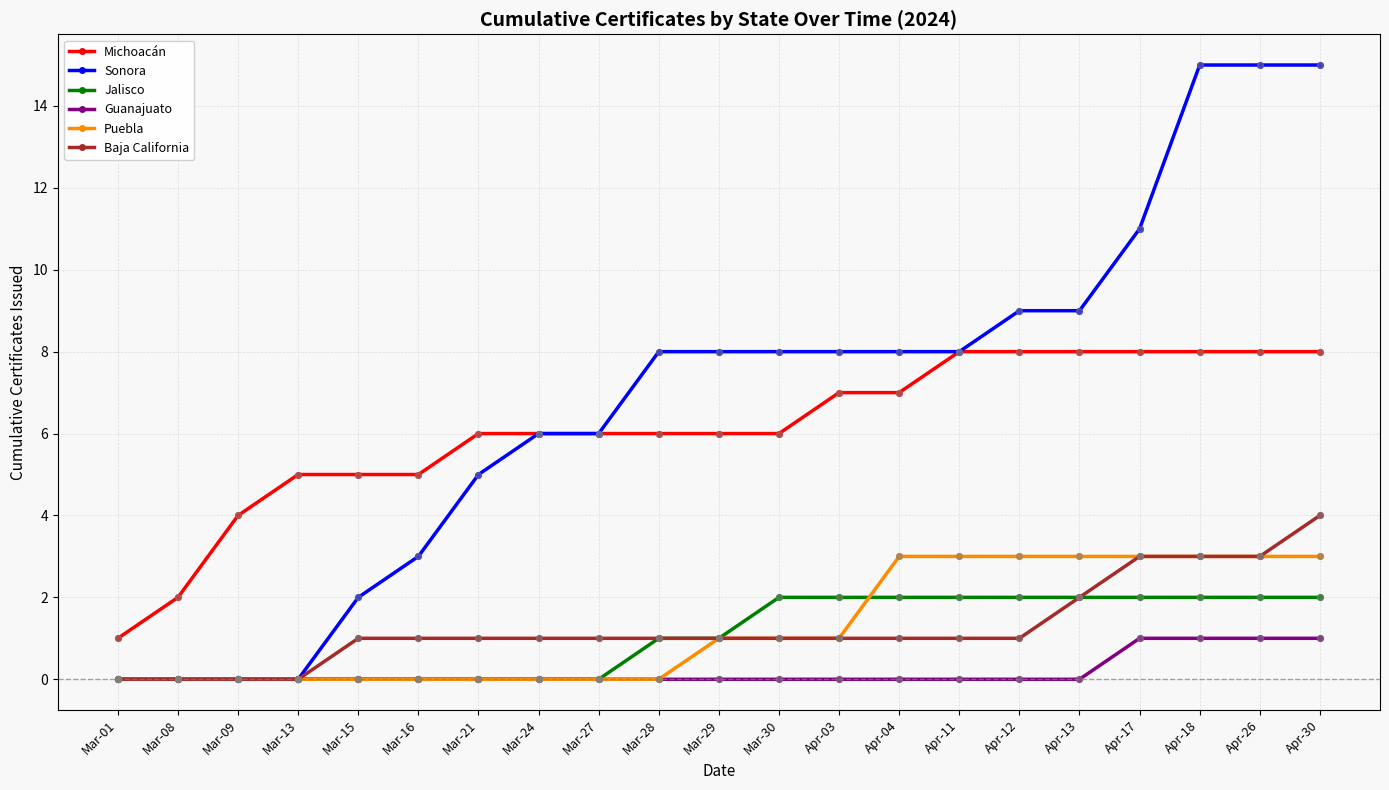

What are all the series names shown in the legend?

Michoacán, Sonora, Jalisco, Guanajuato, Puebla, Baja California